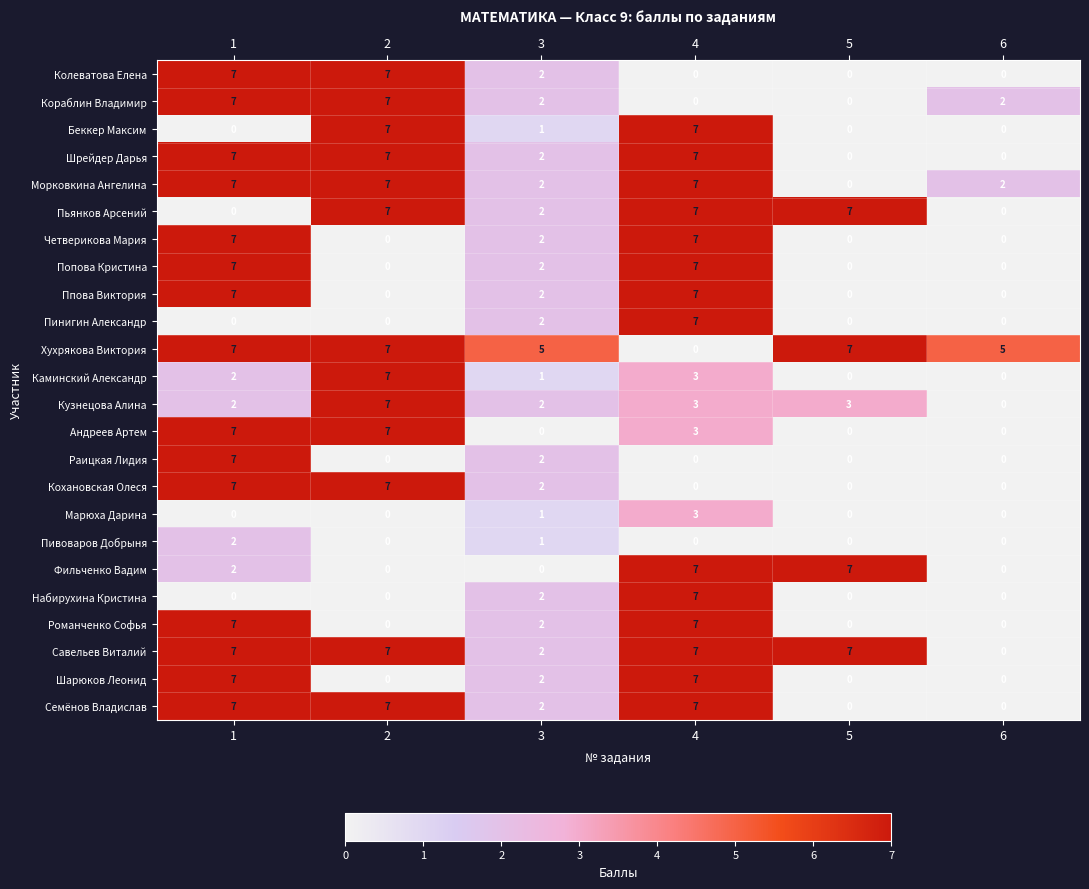

Which series has the largest total across all categories?

Хухрякова Виктория